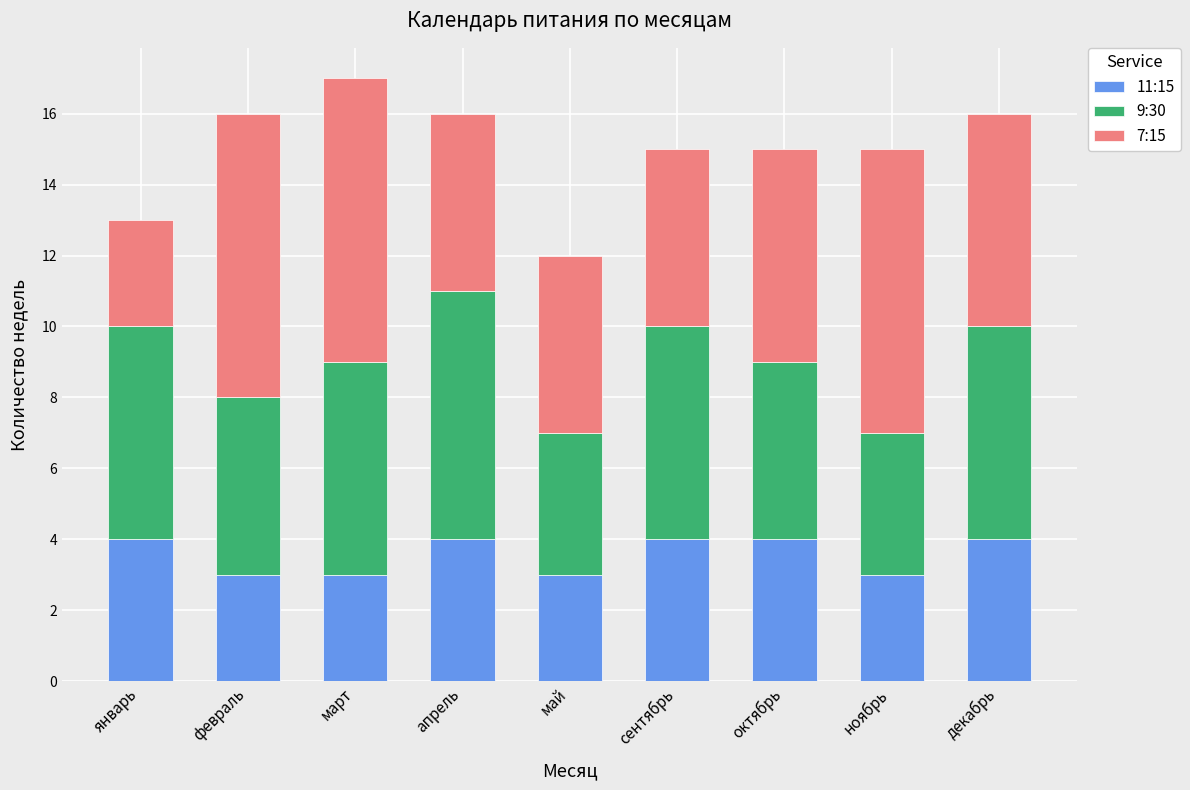

The value of 11:15 at май is 3. True or false?

True